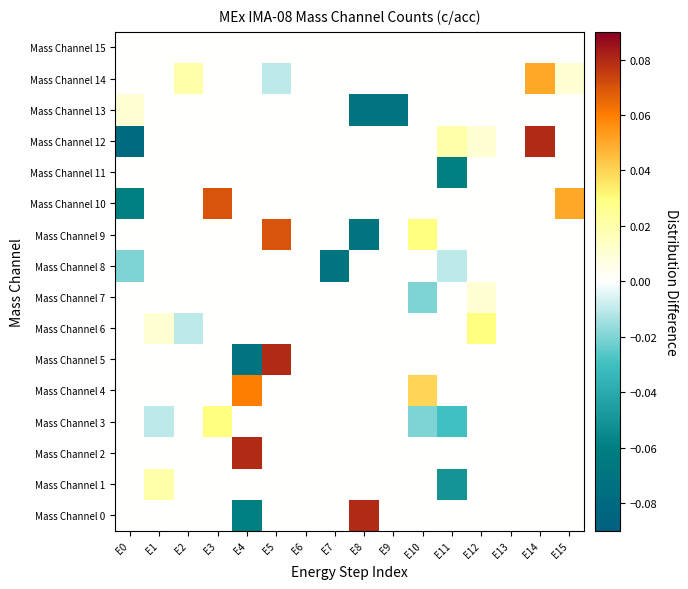

Which has a higher value, E10 or E6?

E10